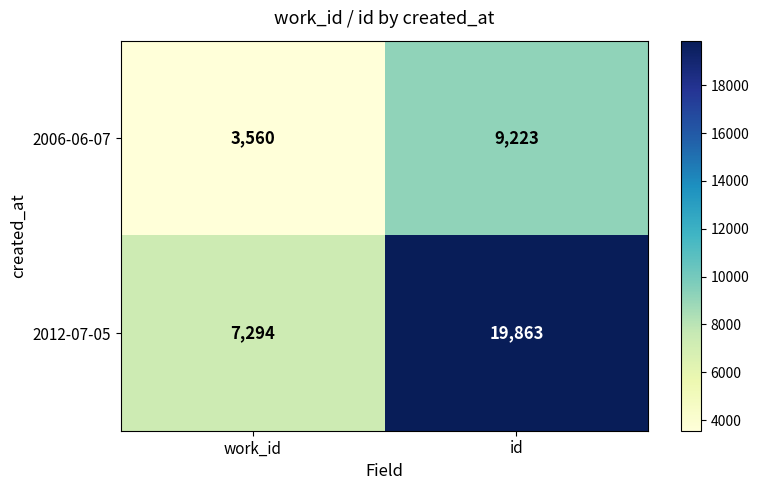

Which series has the largest range (max minus min)?

2012-07-05